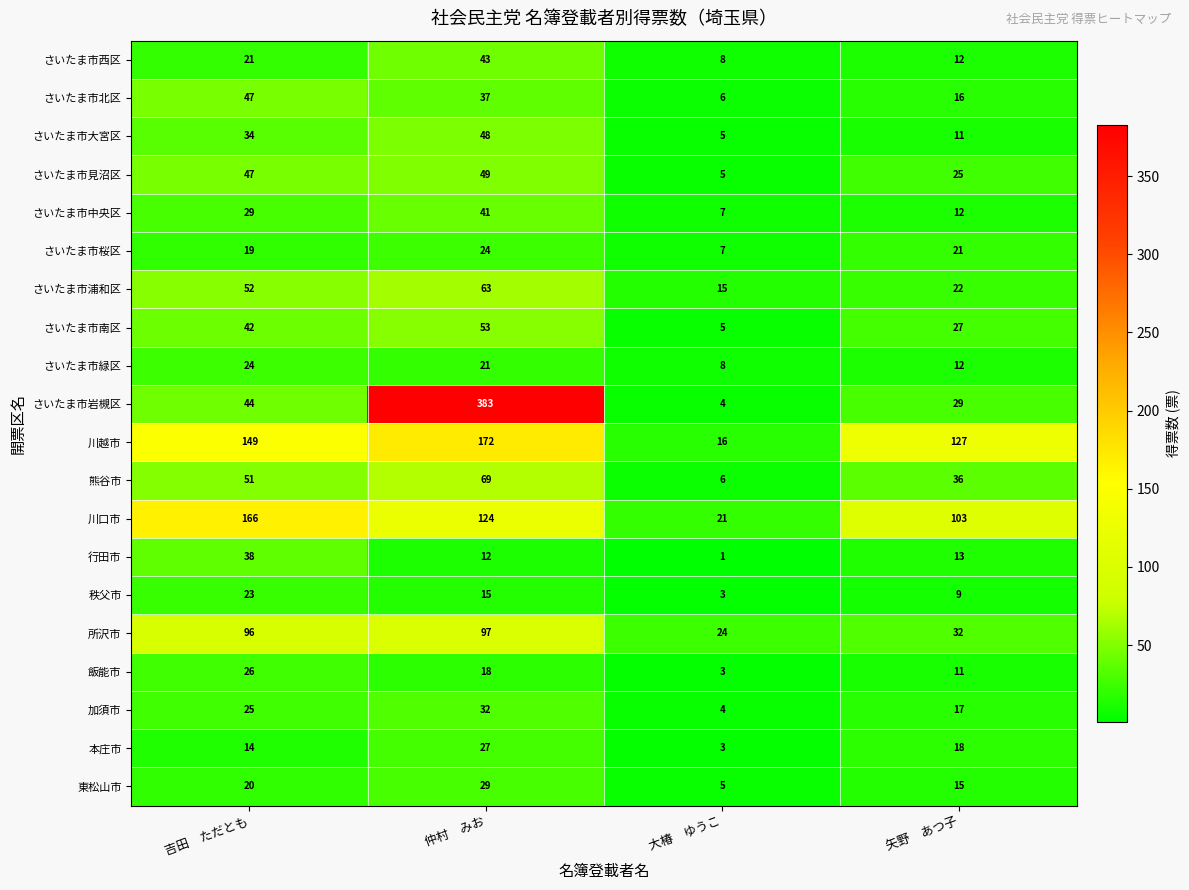

True or false: さいたま市北区 has a value of 19 at 仲村　みお.

False